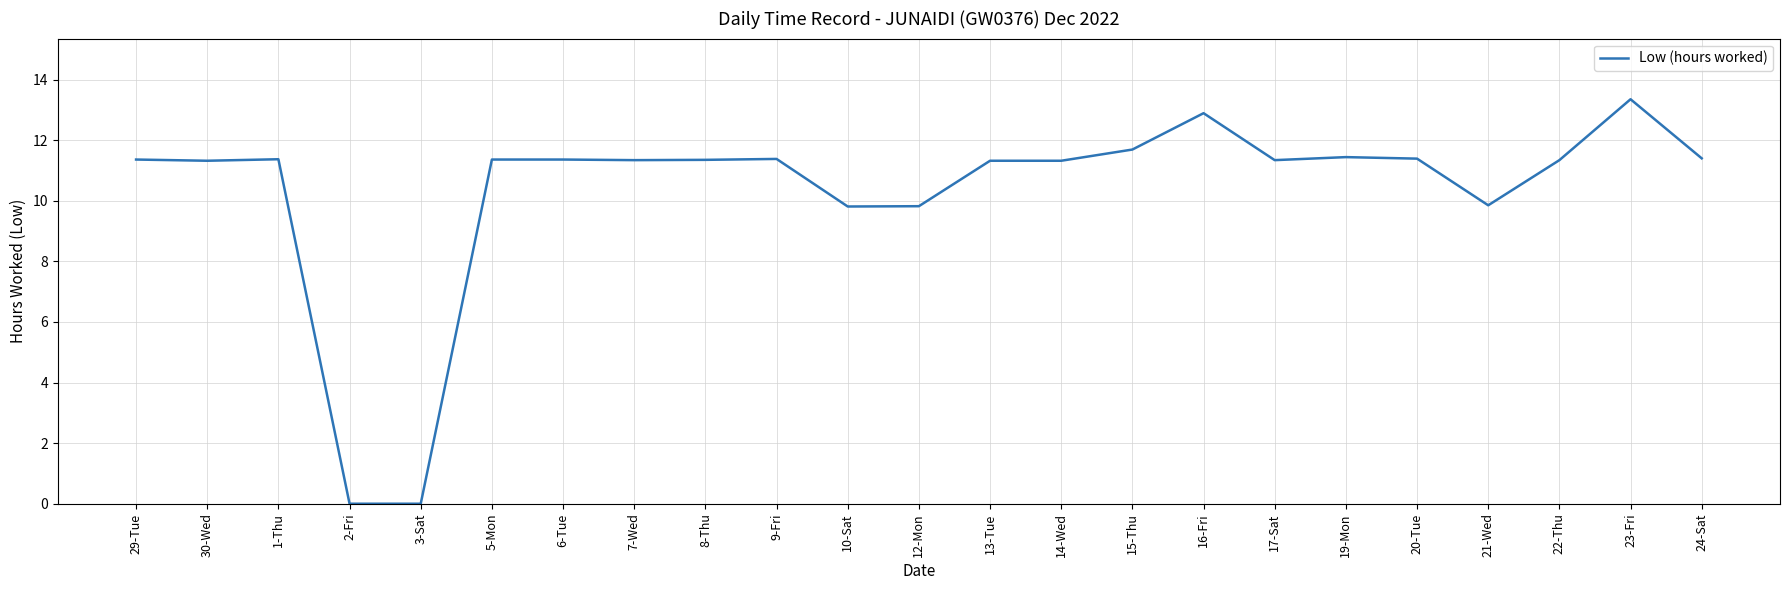

At which label does the data first exceed 11?

29-Tue